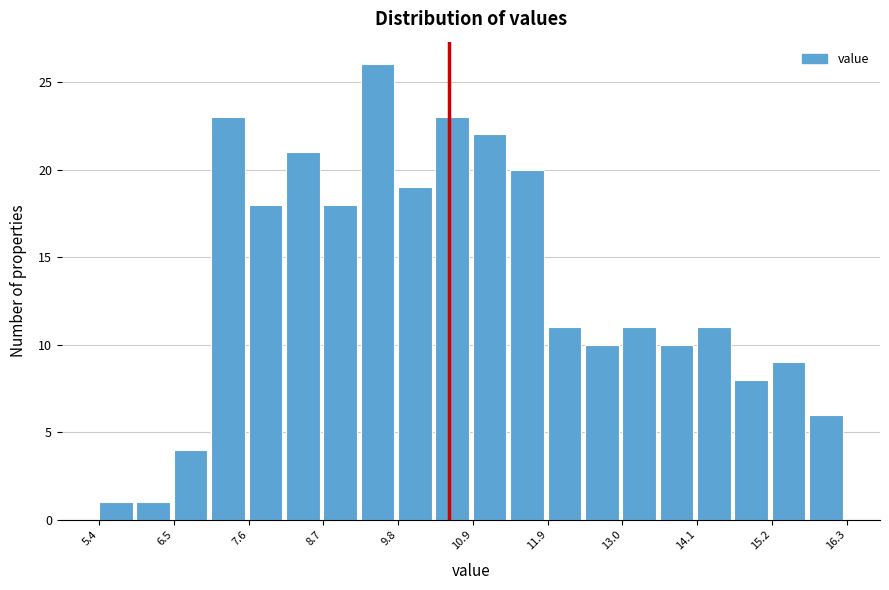

Around what value on the x-axis is the tallest bar? Give the approximate position of its centre, as read against the axis.

9.4